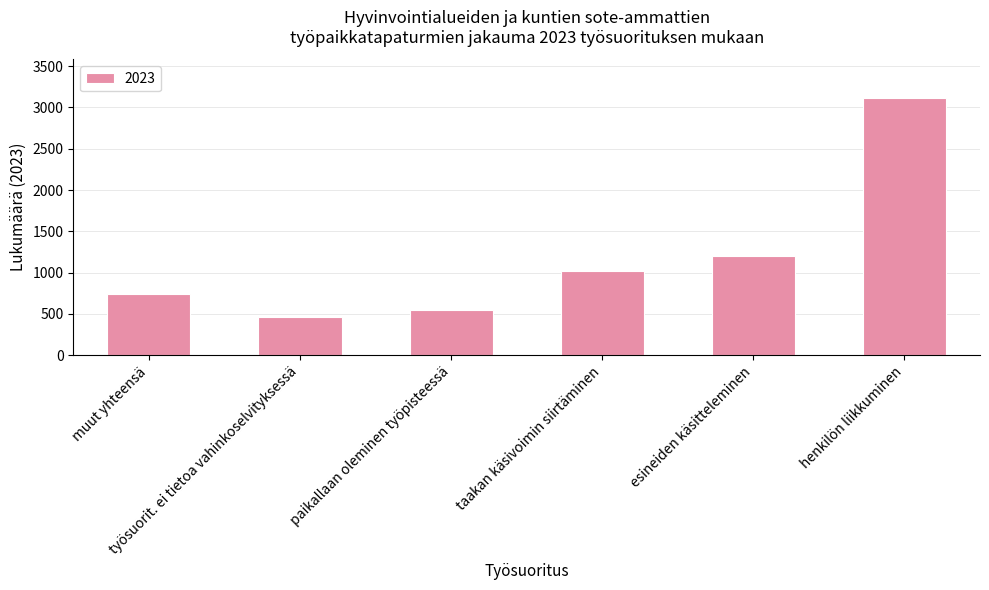

What is the value of the 6th bar from the left?

3115